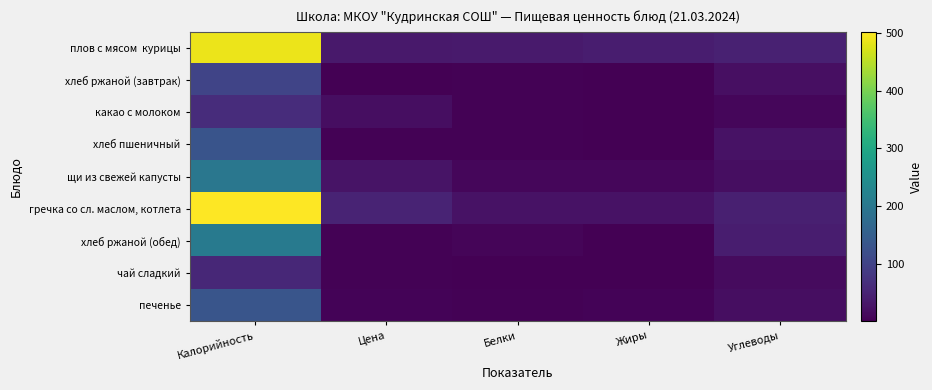

At which category does the chart reach its minimum across all series?

Жиры